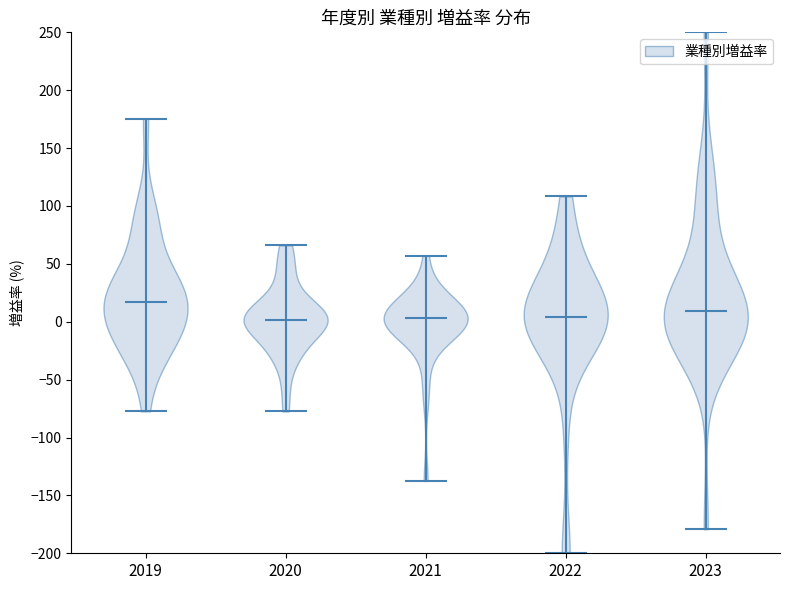

Where does the median line of the violin at x = 2022 sit on the y-axis? The values are not printed on the chart, so give them approximately, as read against the axis.

5